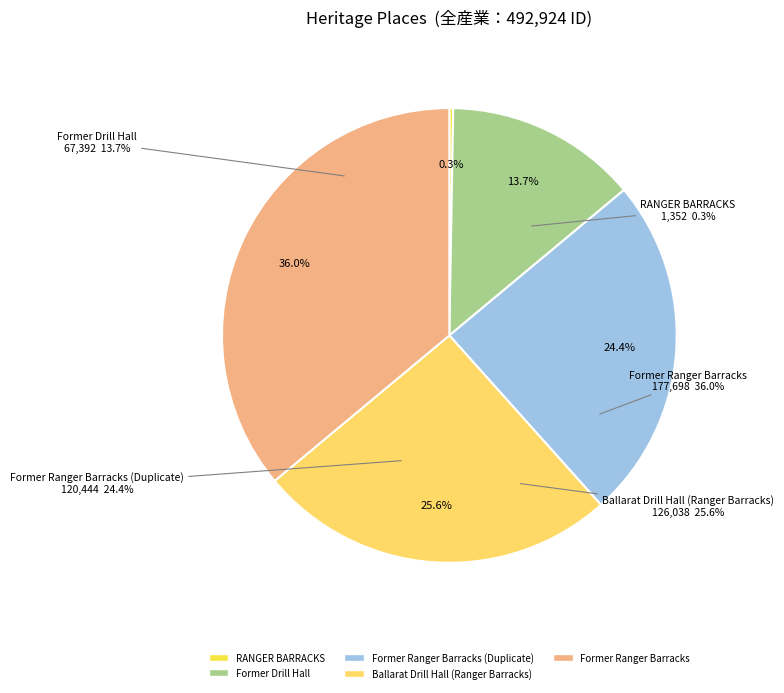

To the nearest percent, what is the difference between the largest and smallest slice percentages?

36%